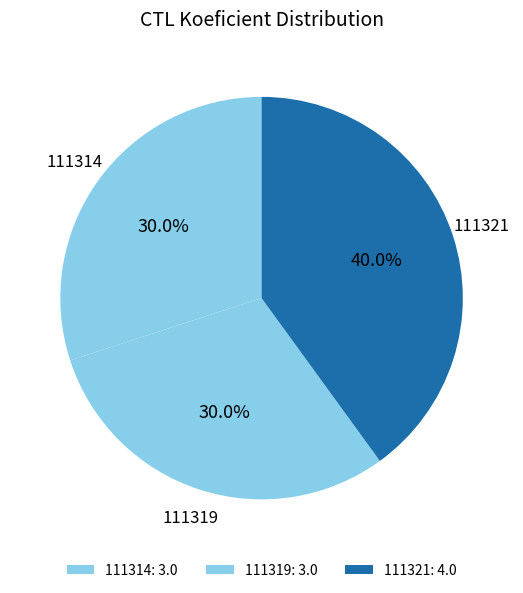

To the nearest percent, what is the difference between the largest and smallest slice percentages?

10%